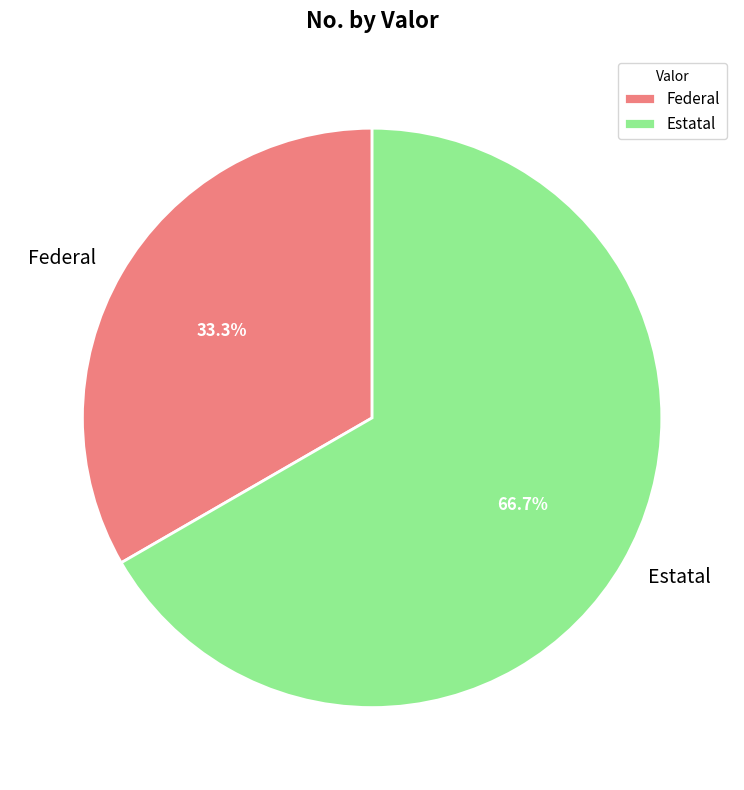

Which category has the smallest portion of the pie?

Federal